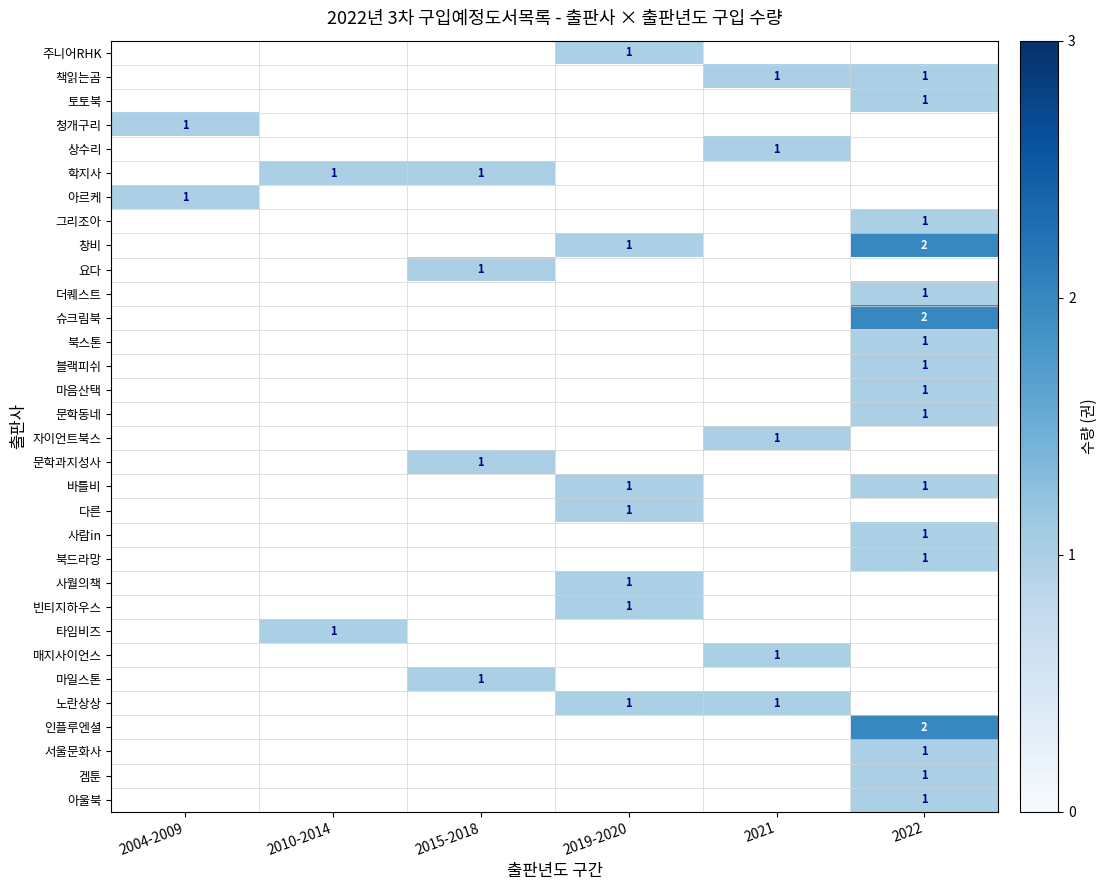

True or false: 바틀비 has a value of 1 at 2022.

True